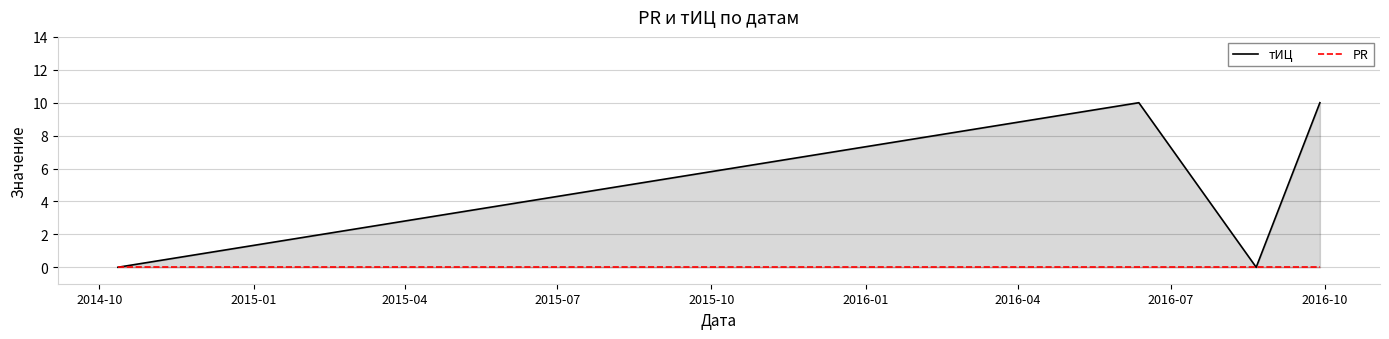

True or false: PR has more than 2 interior local peaks.

False